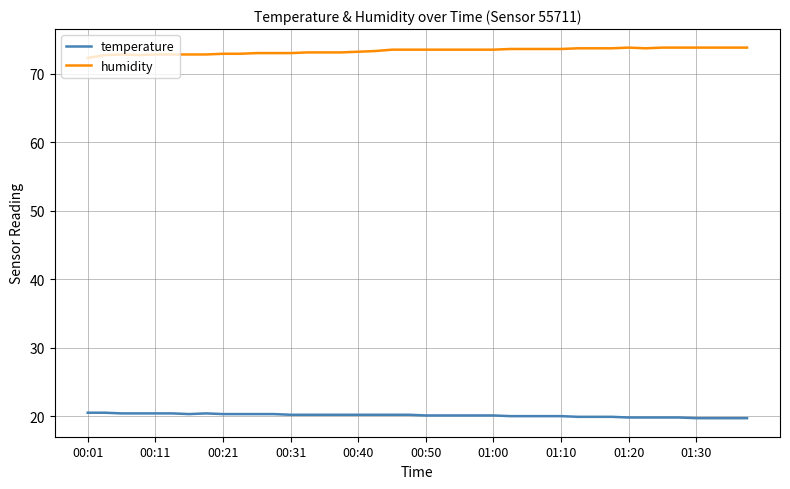

True or false: humidity and temperature cross at least once.

False